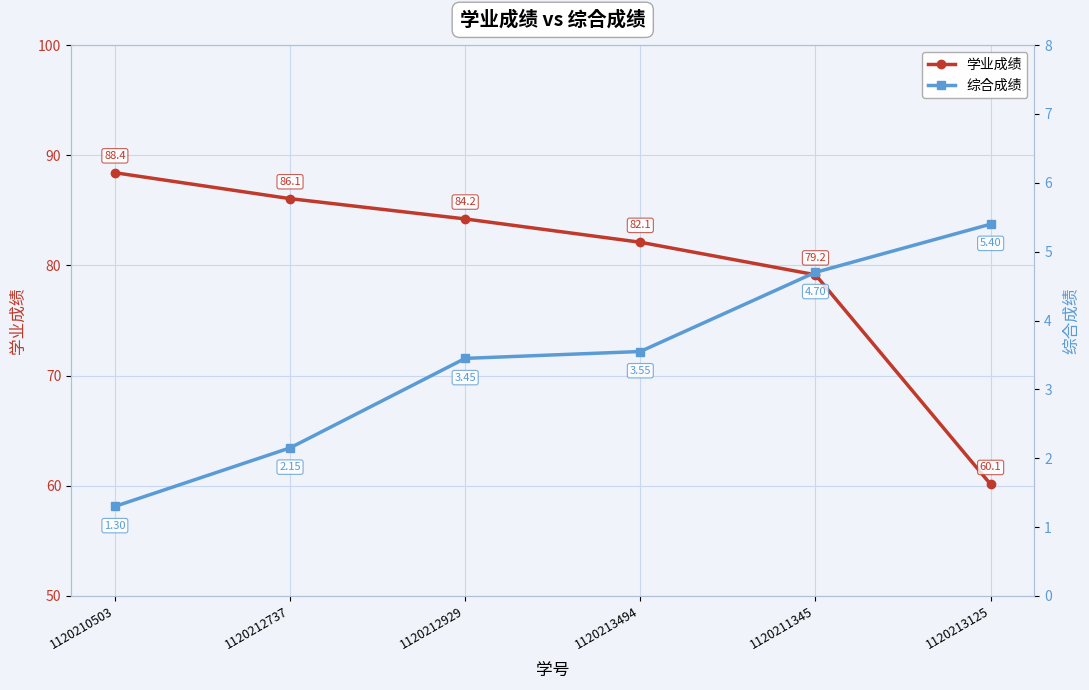

Which category has the highest value in the 学业成绩 series?

1120210503